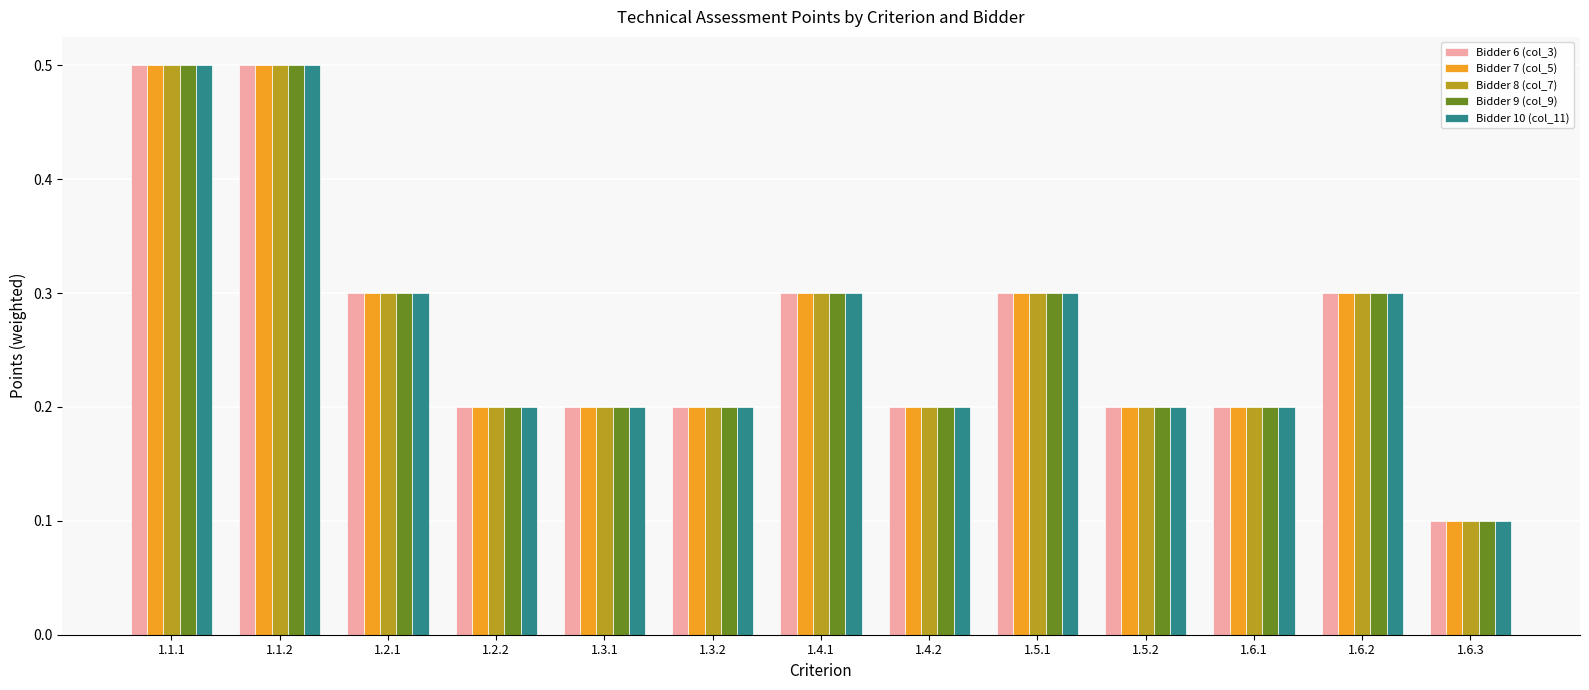

At how many categories does at least one series exceed 0?

13